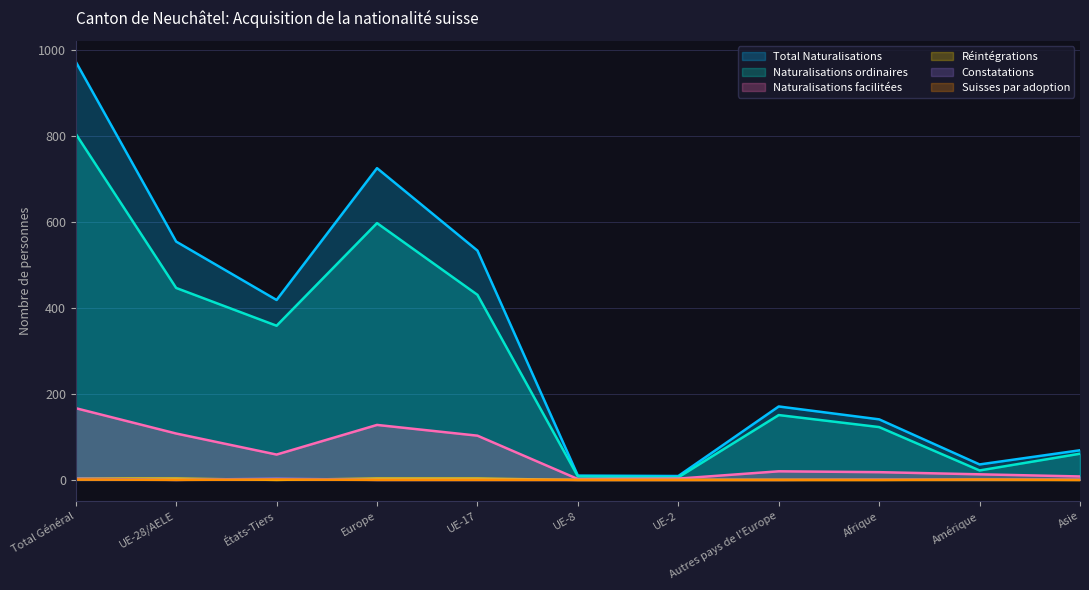

Where is the first local minimum for Constatations?

UE-28/AELE